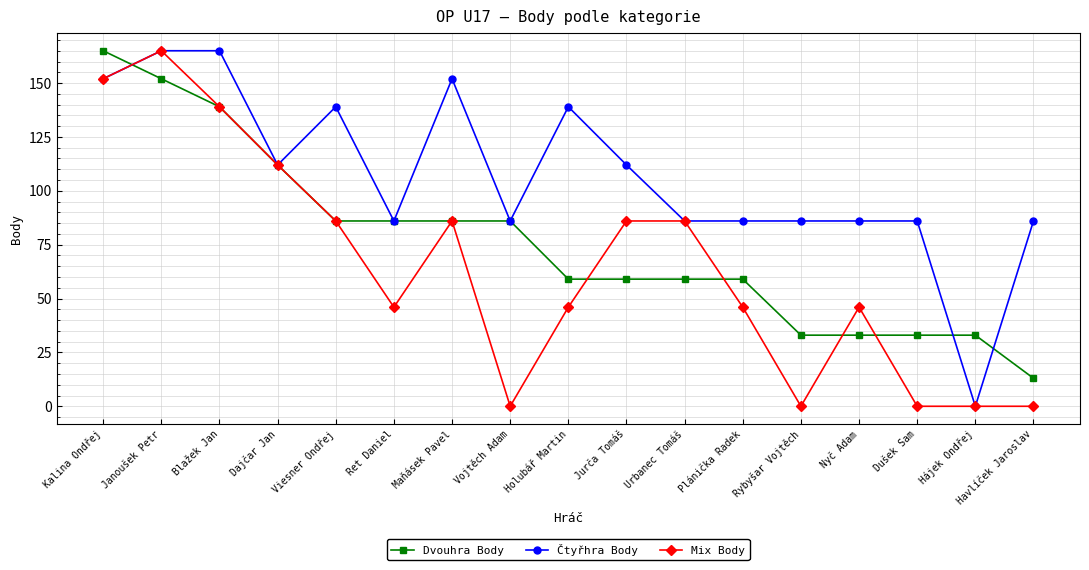

True or false: Čtyřhra Body has more than 0 interior local peaks.

True